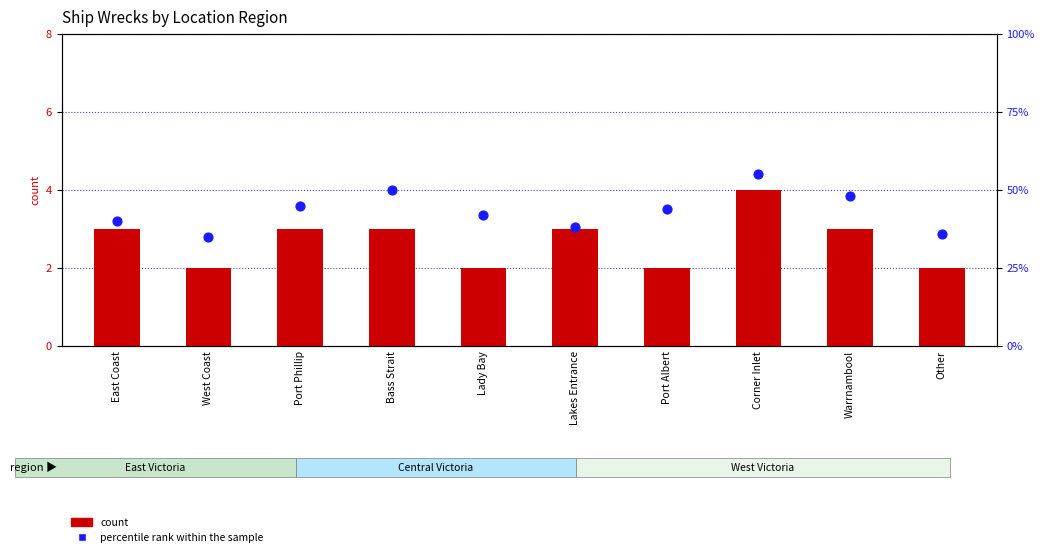

Which series has the widest spread of Y values?

percentile rank within the sample